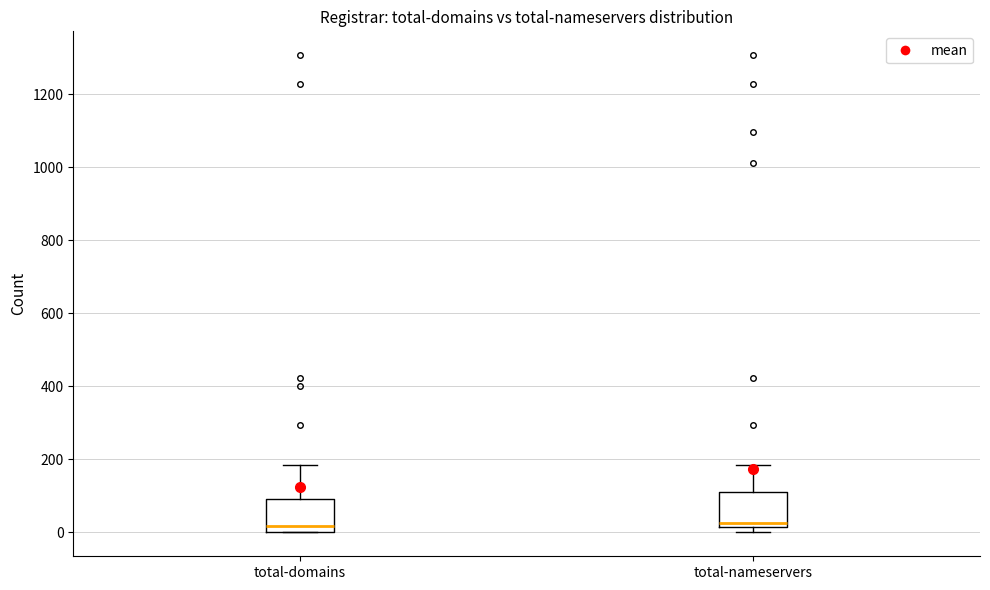

Reading left to right, transcribe this box plot: for each box, give where its median line is, the range the box spans, and where its two whiskers end, as read against the y-axis. The values are not printed on the chart, so give them approximately, as read against the axis.

total-domains: median 20, box 0 to 100, whiskers 0 to 180
total-nameservers: median 20 (just above the box's lower edge), box 20 to 120, whiskers 0 to 180